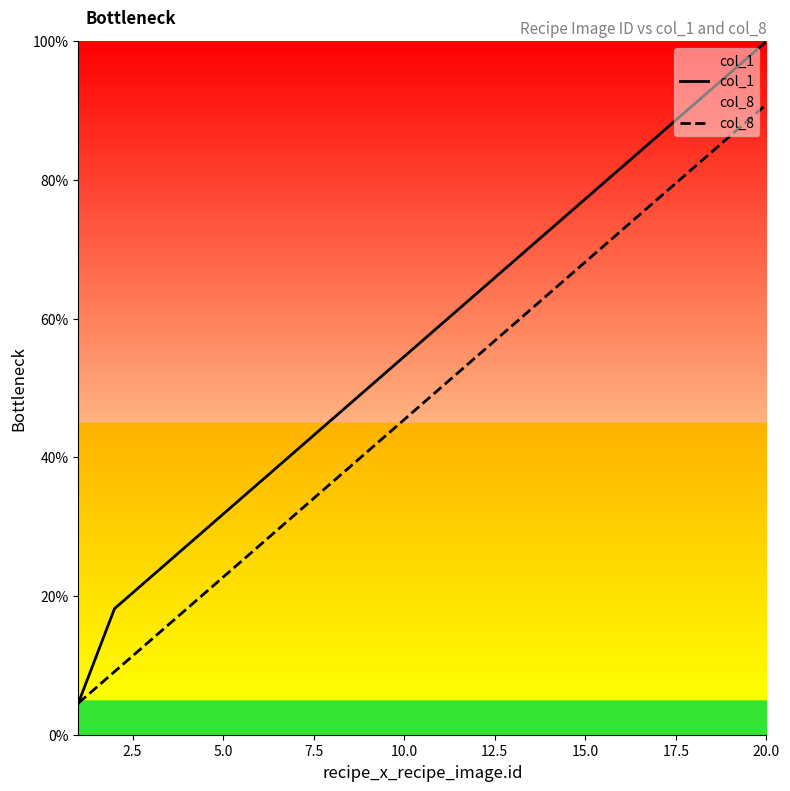

At which category is the sum across all series the highest?

20.0